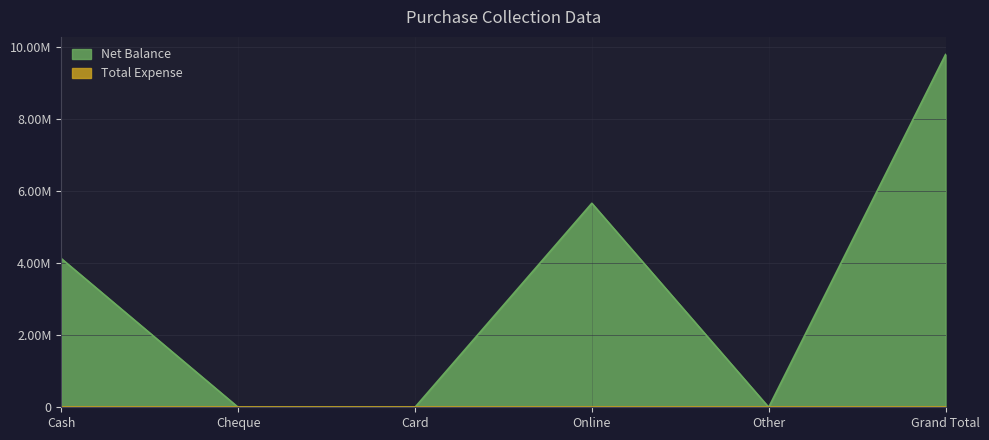

Reading right to left, list all the values displayed in this chart.

Grand Total=9782949	Other=0	Online=5657651	Card=0	Cheque=0	Cash=4125298